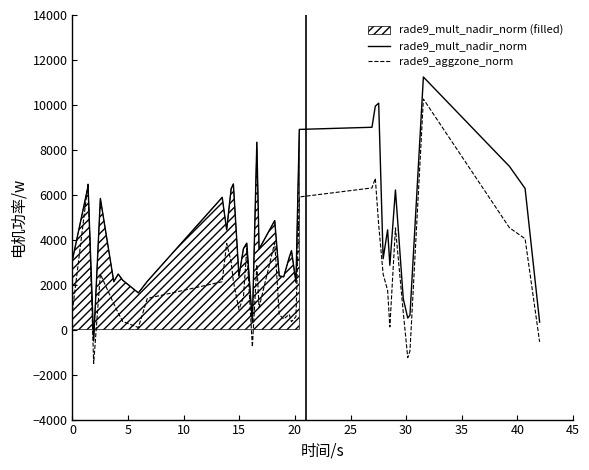

Which series has the widest spread of values?

rade9_aggzone_norm